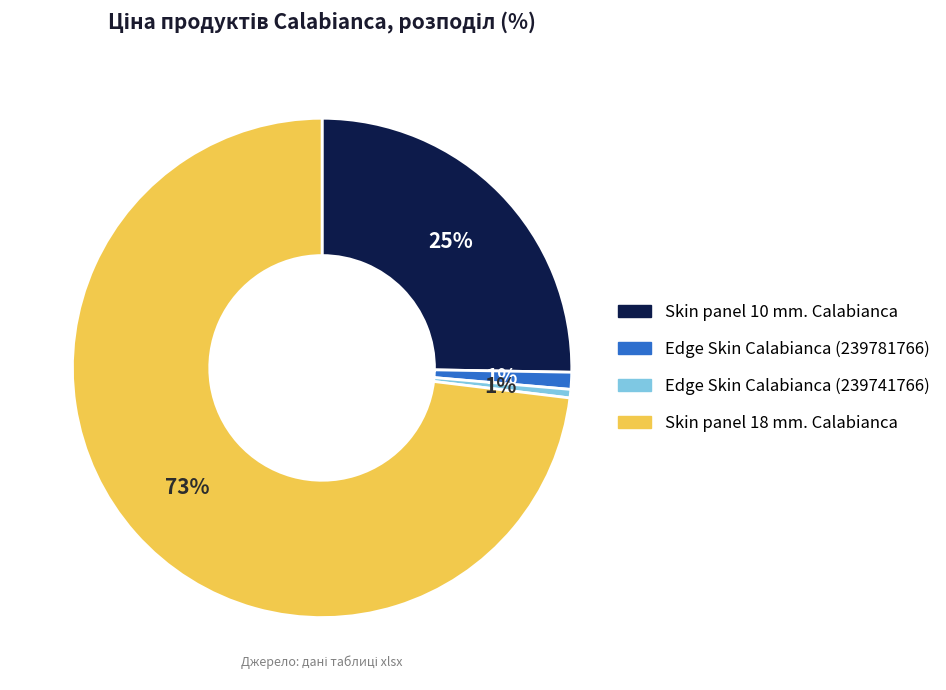

To the nearest percent, what portion does Skin panel 10 mm. Calabianca represent?

25%